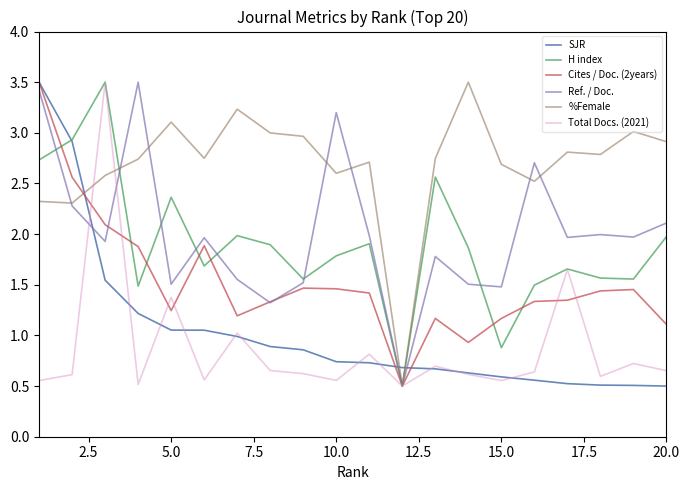

What is the minimum value for SJR?

0.5